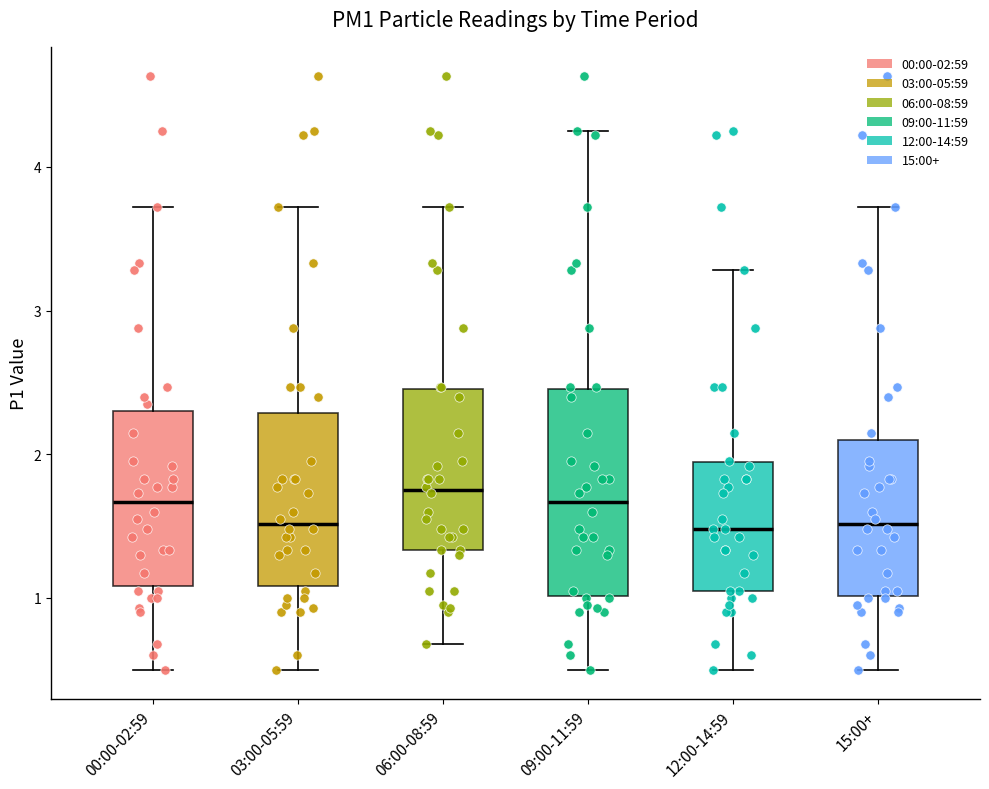

Which box is the tallest, from its lower edge to its upper edge?

09:00-11:59